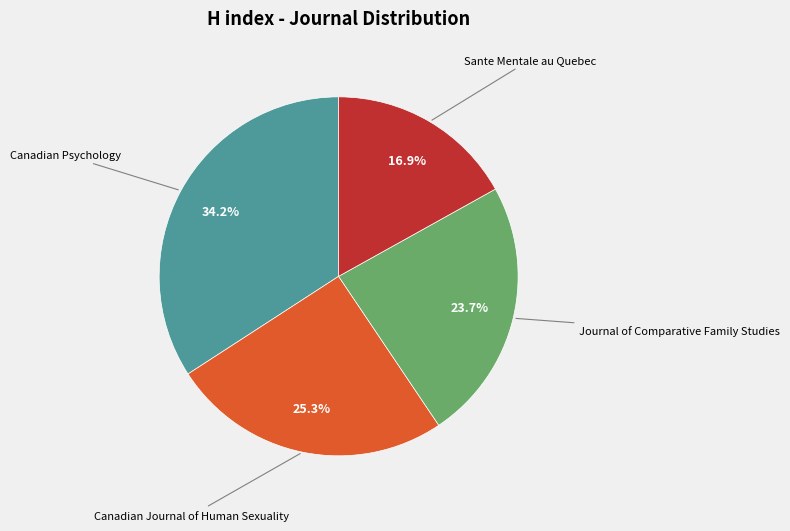

To the nearest percent, what portion does Journal of Comparative Family Studies represent?

24%